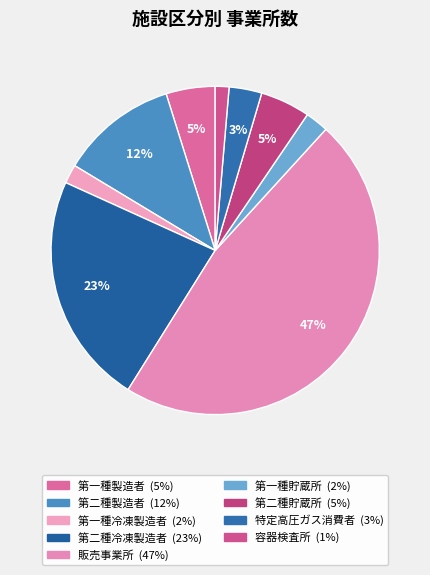

Does any single category account for the majority?

No